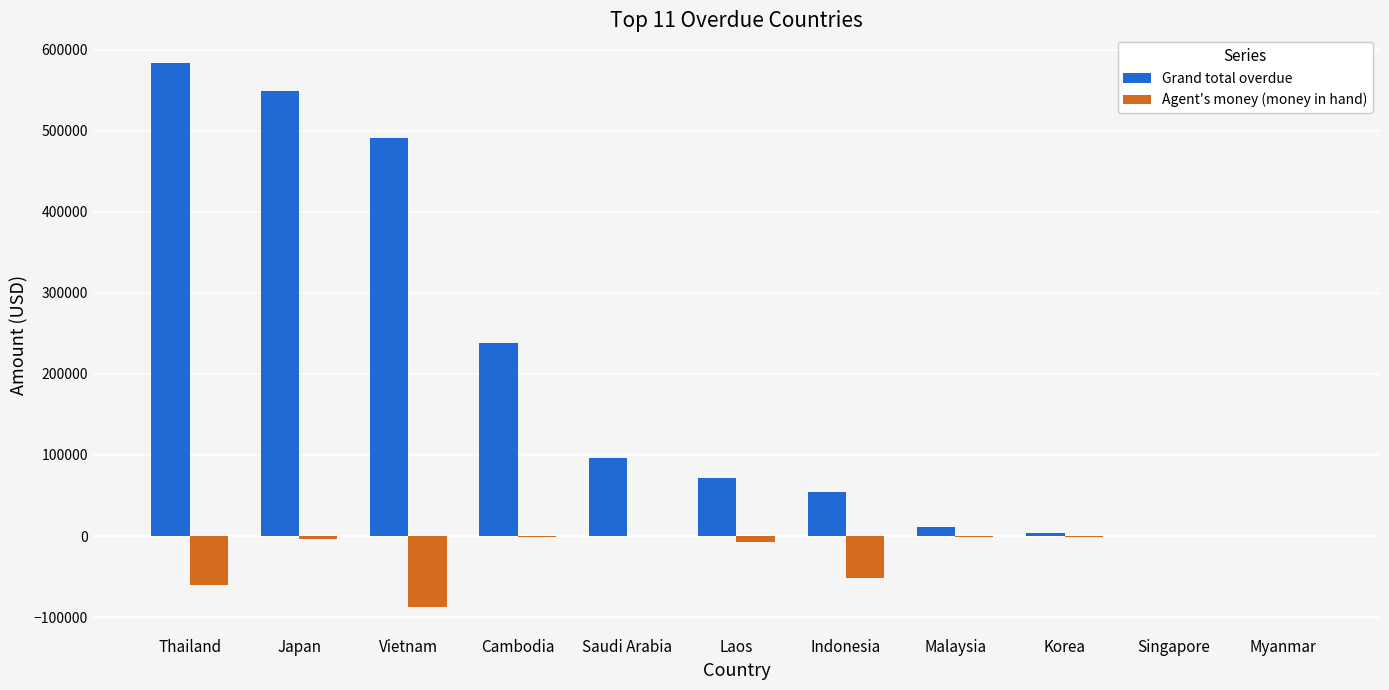

What is the greatest value displayed?

584051.6